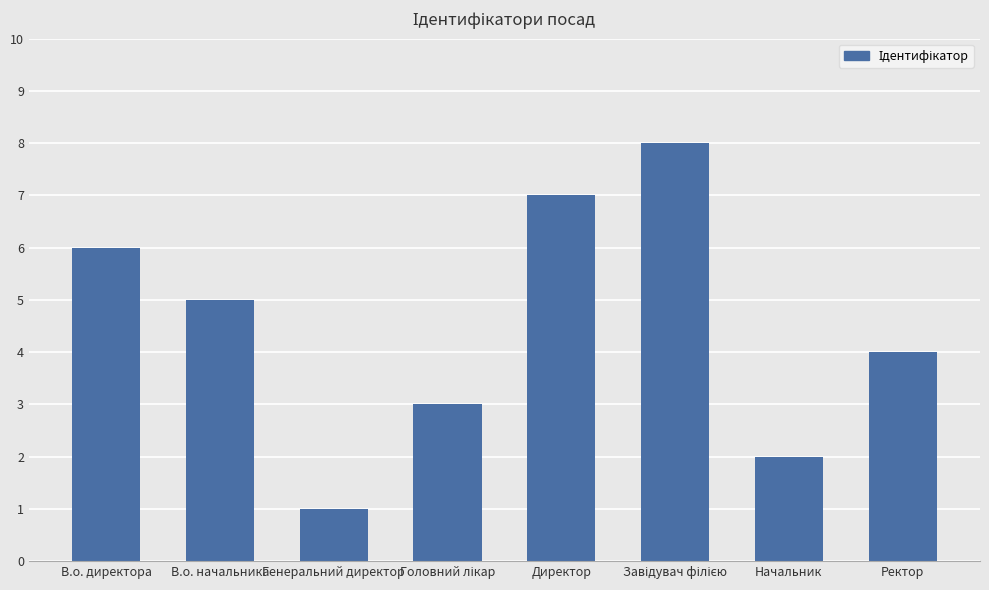

Is it true that the value at В.о. начальника is 5?

True